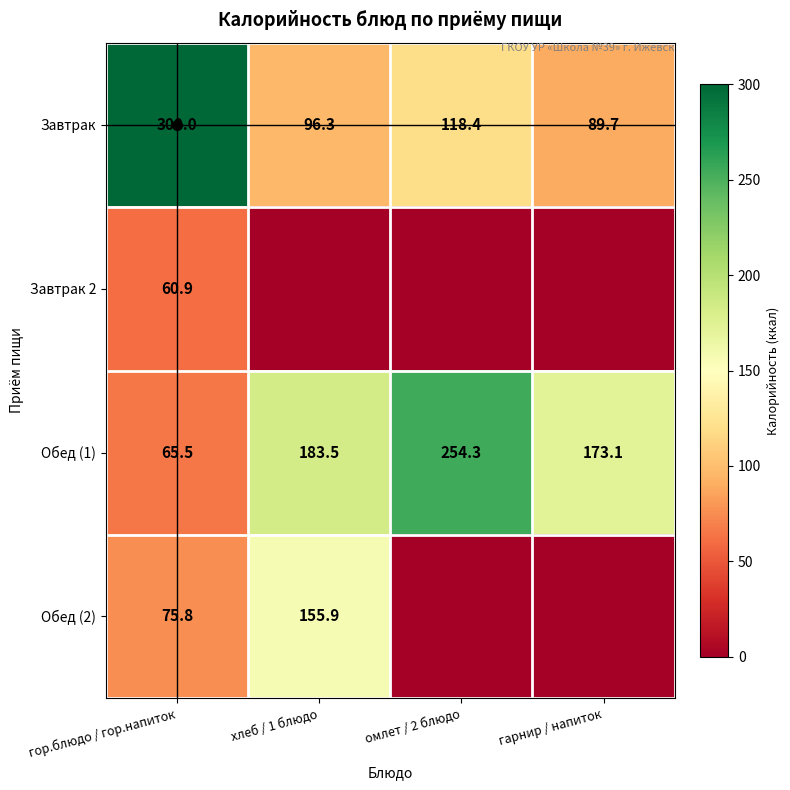

At which label does Завтрак first exceed 118?

гор.блюдо / гор.напиток